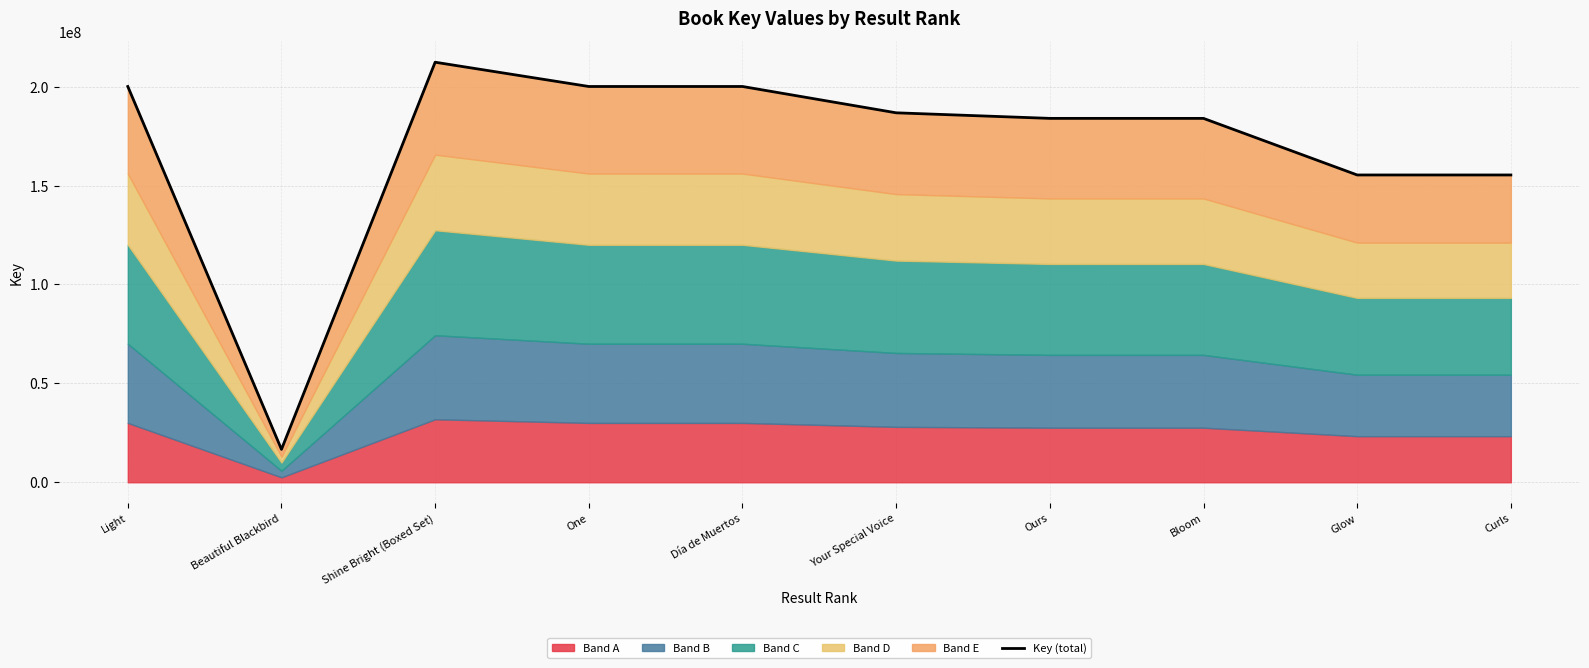

Which label corresponds to the largest value in the chart?

Shine Bright (Boxed Set)